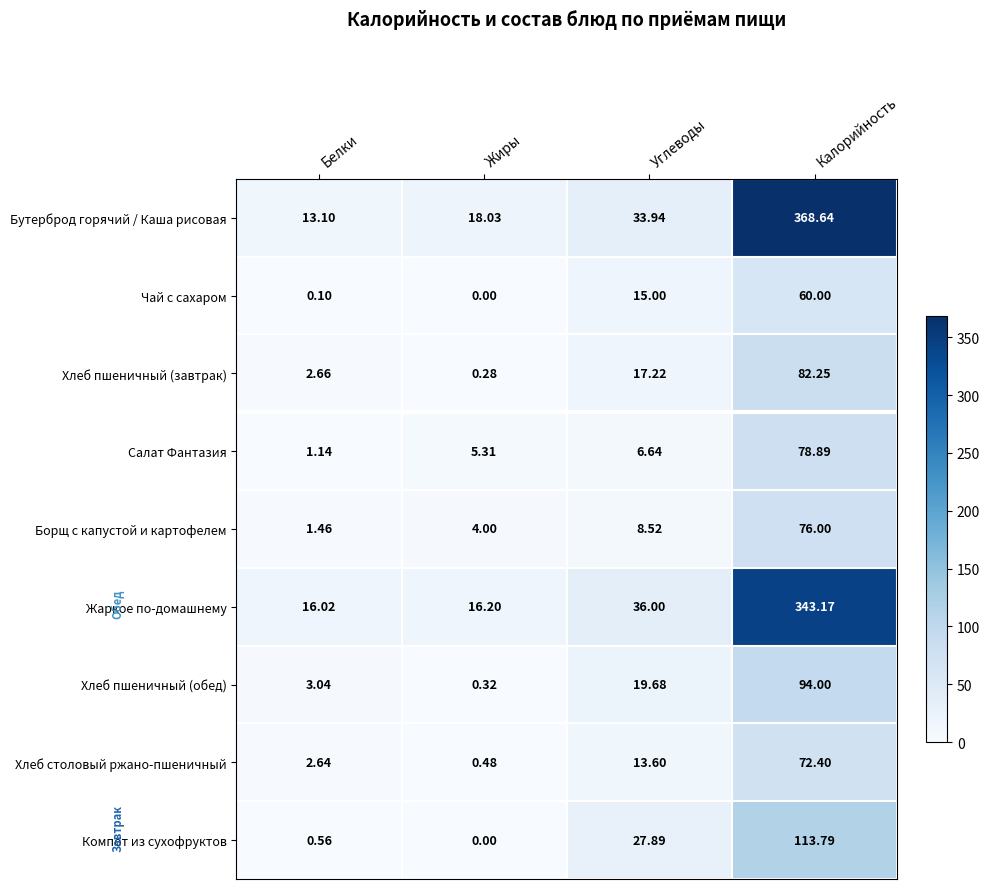

Rank the series by their maximum value, from highest to lowest.

Бутерброд горячий / Каша рисовая, Жаркое по-домашнему, Компот из сухофруктов, Хлеб пшеничный (обед), Хлеб пшеничный (завтрак), Салат Фантазия, Борщ с капустой и картофелем, Хлеб столовый ржано-пшеничный, Чай с сахаром